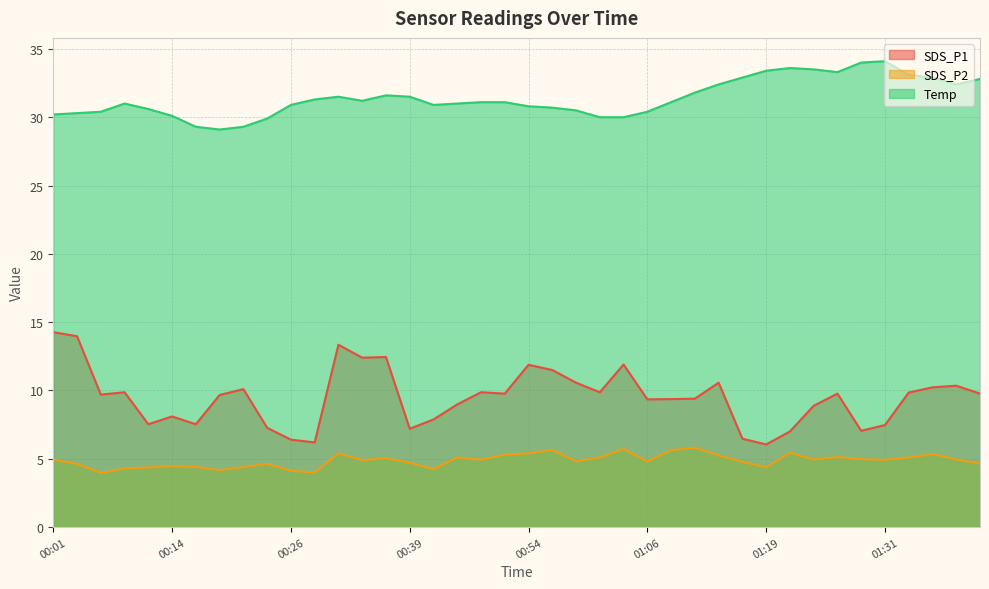

What is the average value of the Temp series?

31.4